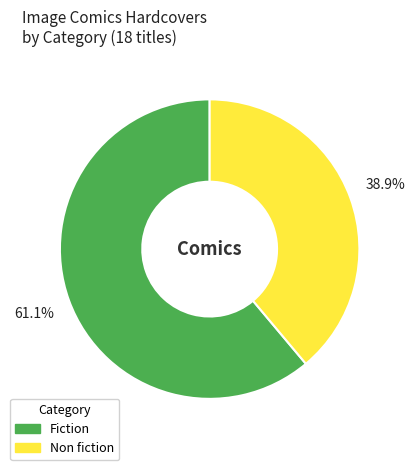

Is there a majority slice in this chart?

Yes